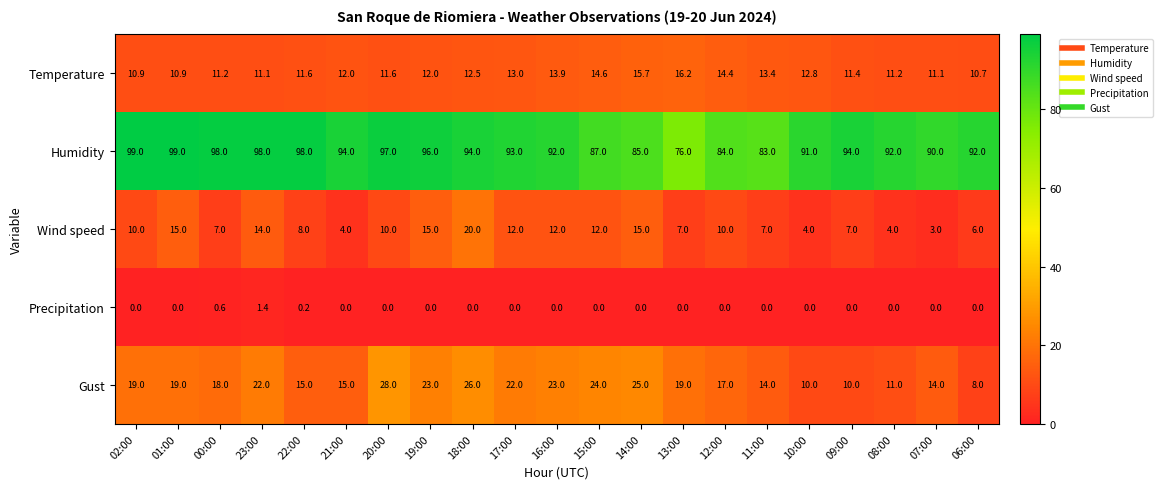

What is the difference between the highest and lowest values at 09:00?

94.0